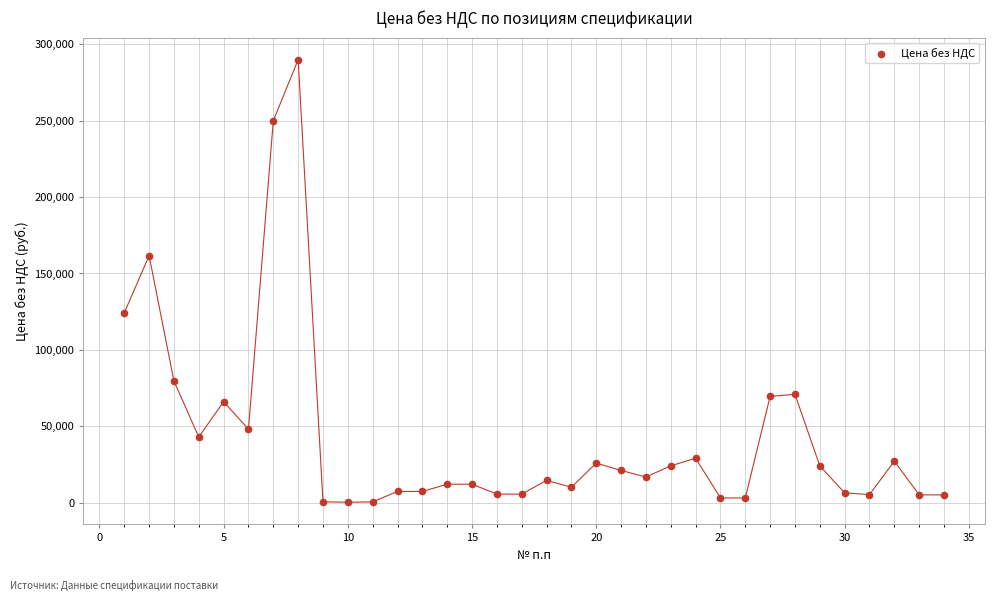

What Y value in the scatter plot is closest to 145097?

161666.7